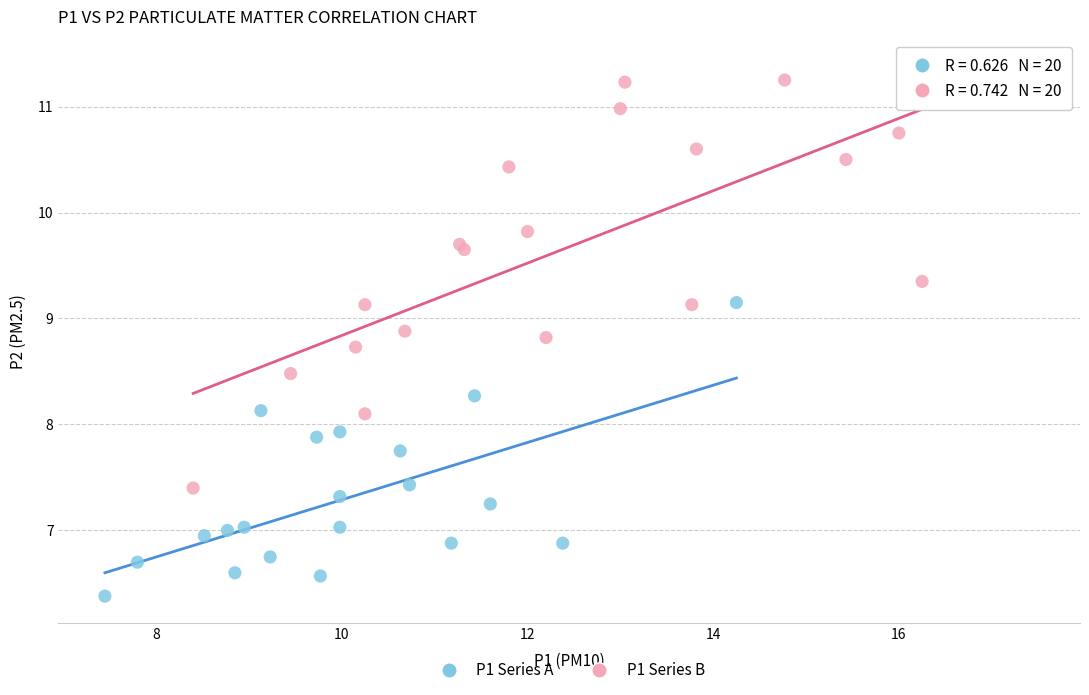

Which series has the largest Y range (max minus min)?

P1 Series B